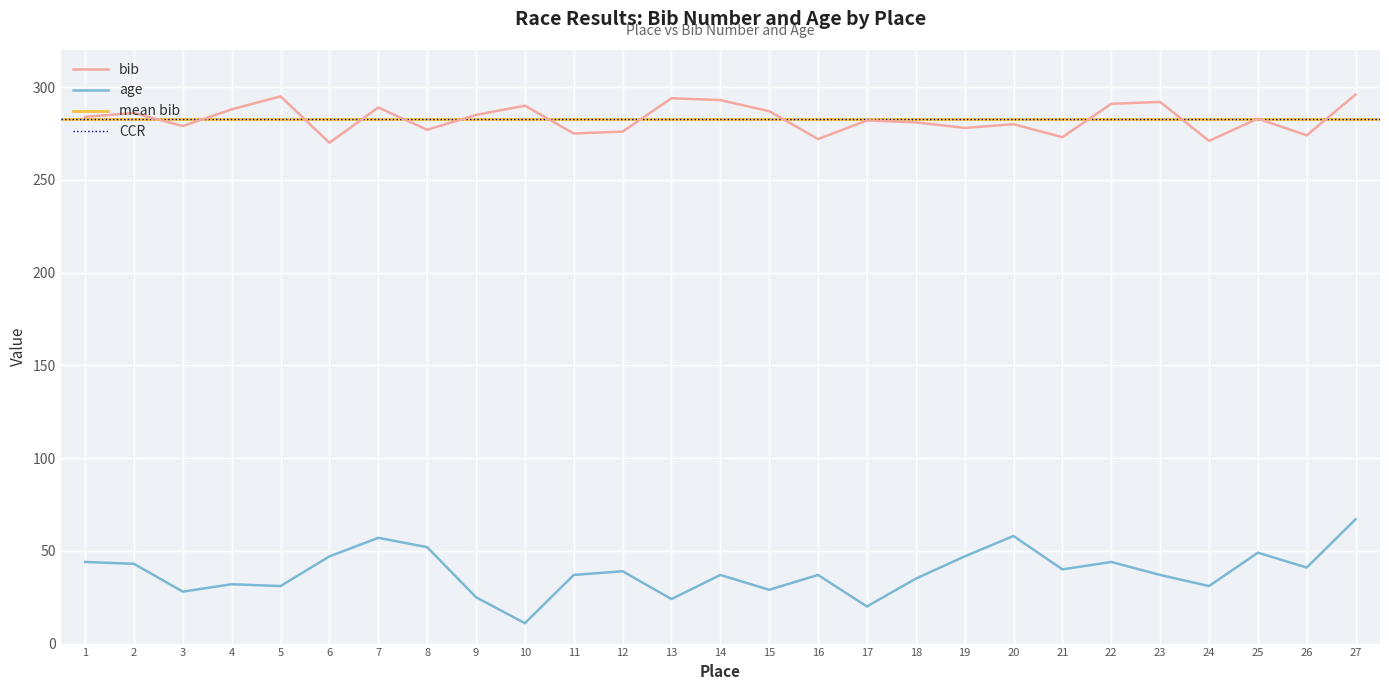

True or false: age and bib cross at least once.

False